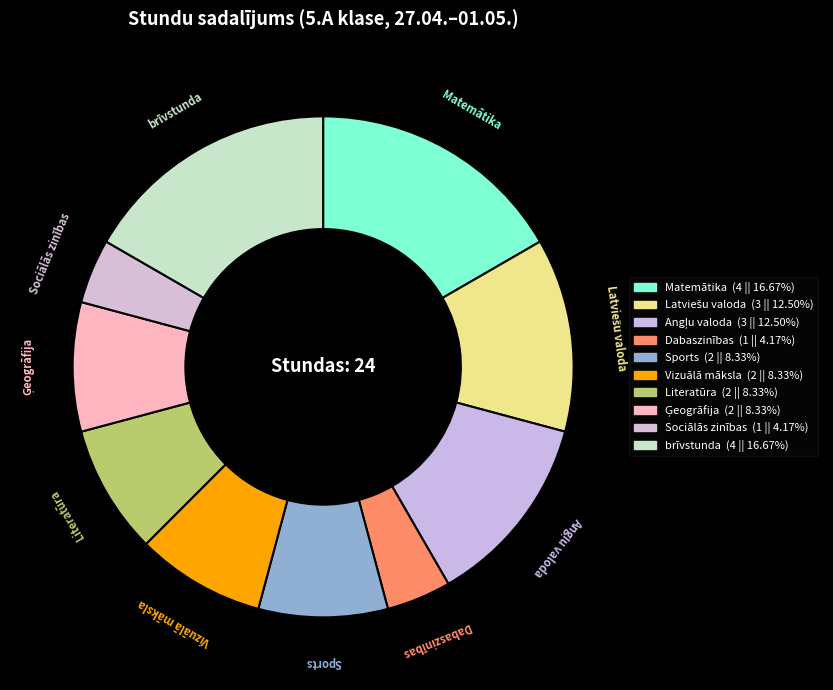

How many segments does this pie chart have?

10